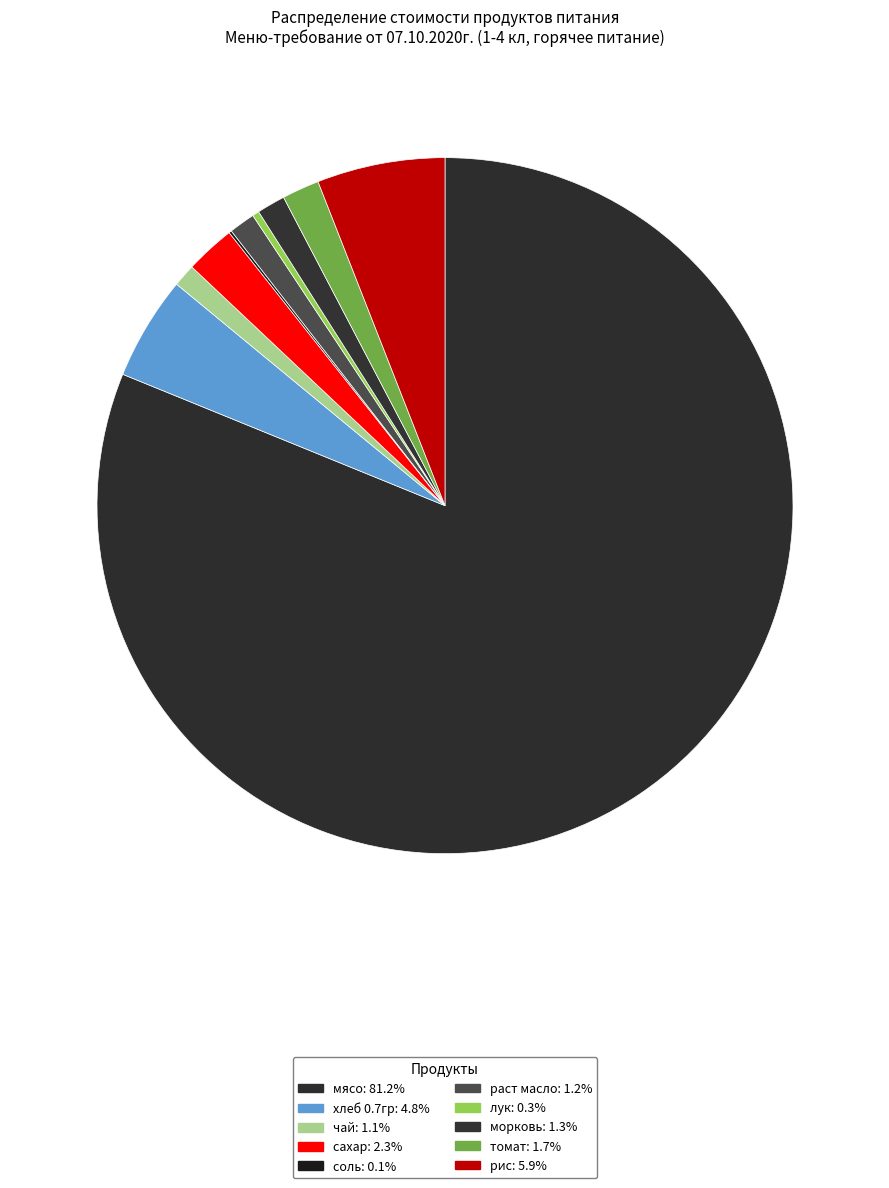

Between раст масло and сахар, which is larger?

сахар